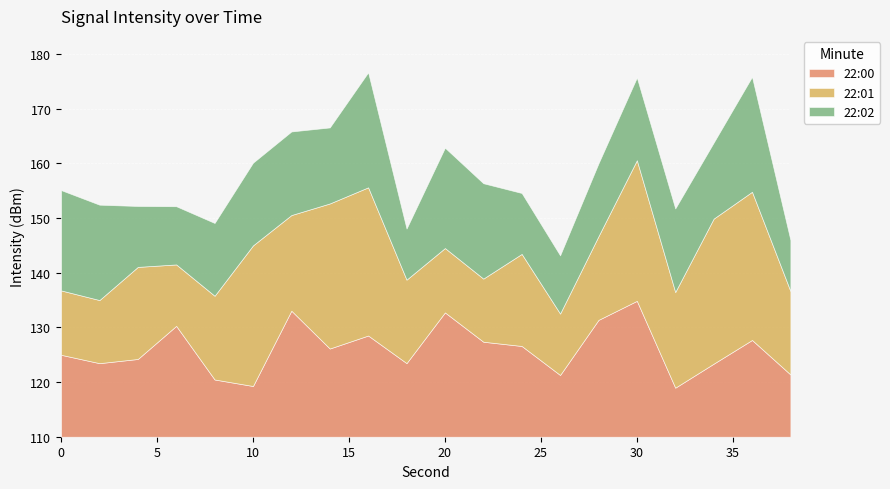

Is the value of 22:00 at 36 greater than the value of 22:02 at 36?

Yes